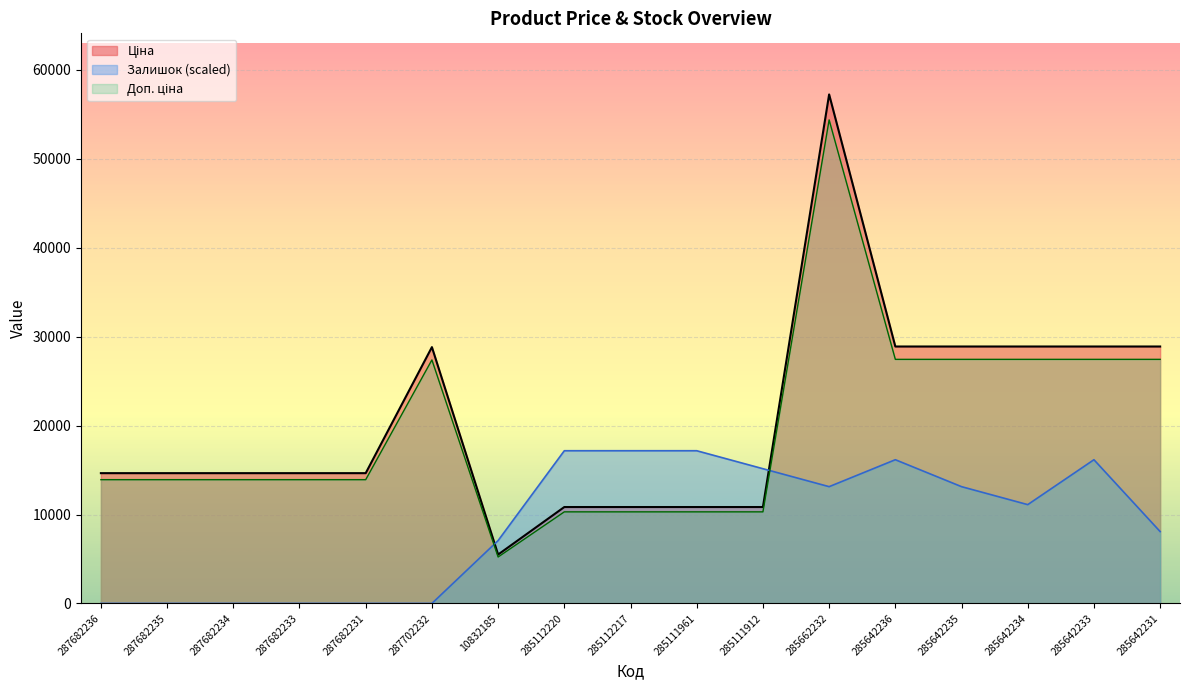

In Залишок, how many points are lower than both neighbors (excluding endpoints)?

2